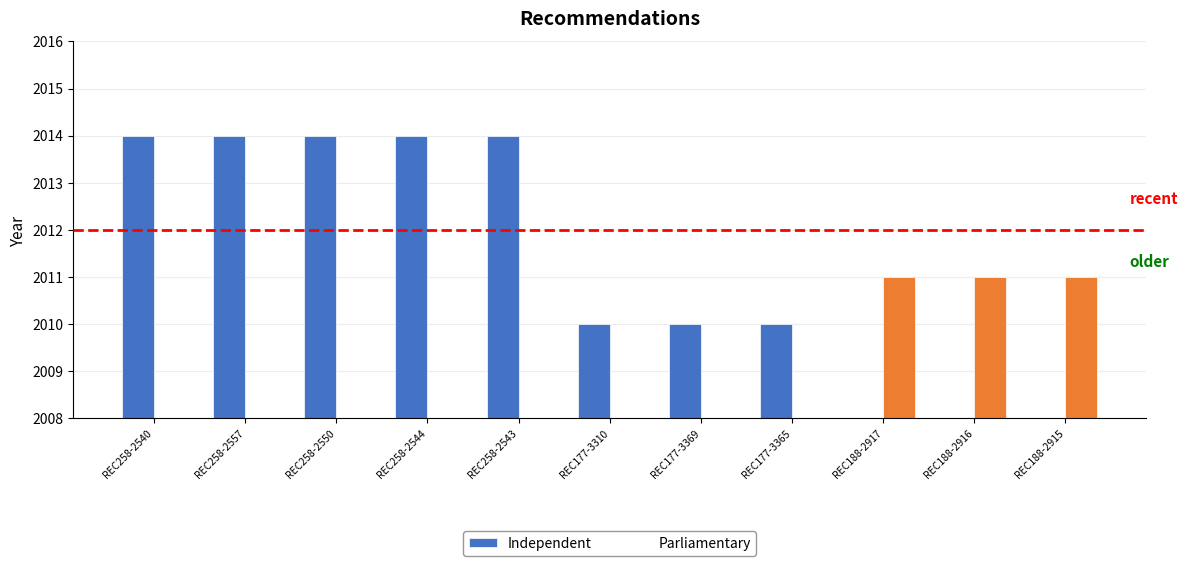

What is the sum of all Parliamentary values?

6033